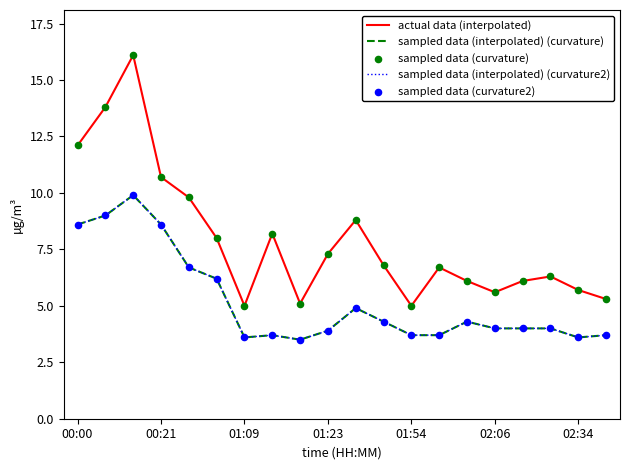

Is this an area chart (filled region under the line)?

No